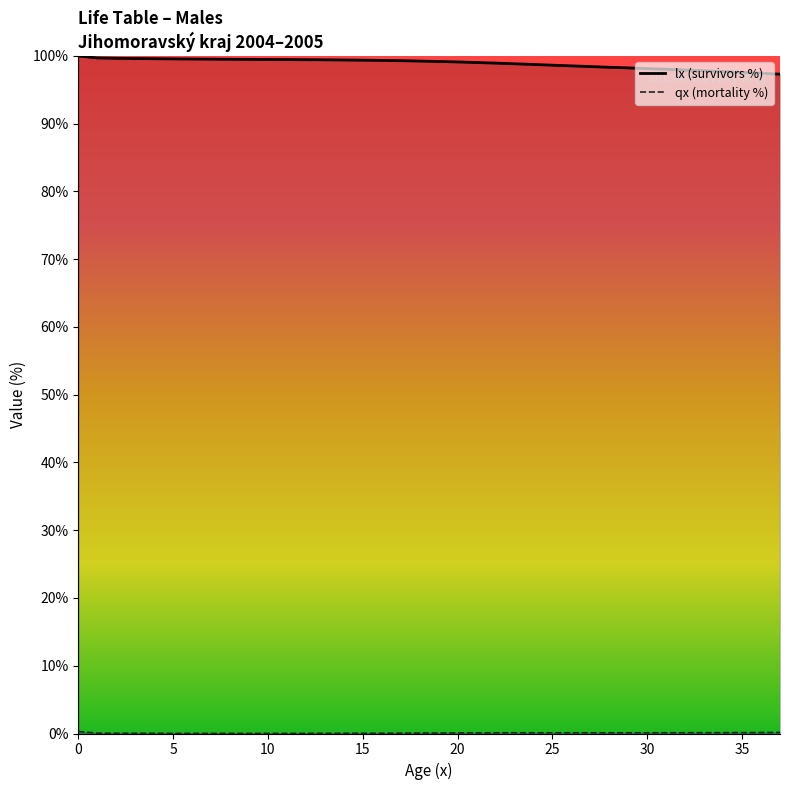

True or false: lx (survivors %) and qx (mortality %) cross at least once.

False